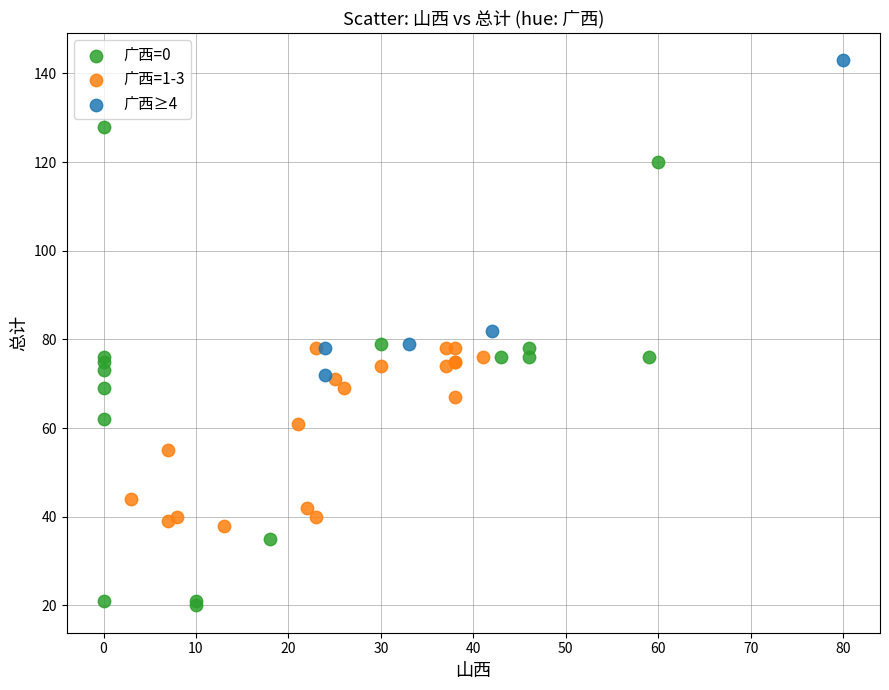

Which series contains the lowest Y value?

广西=0